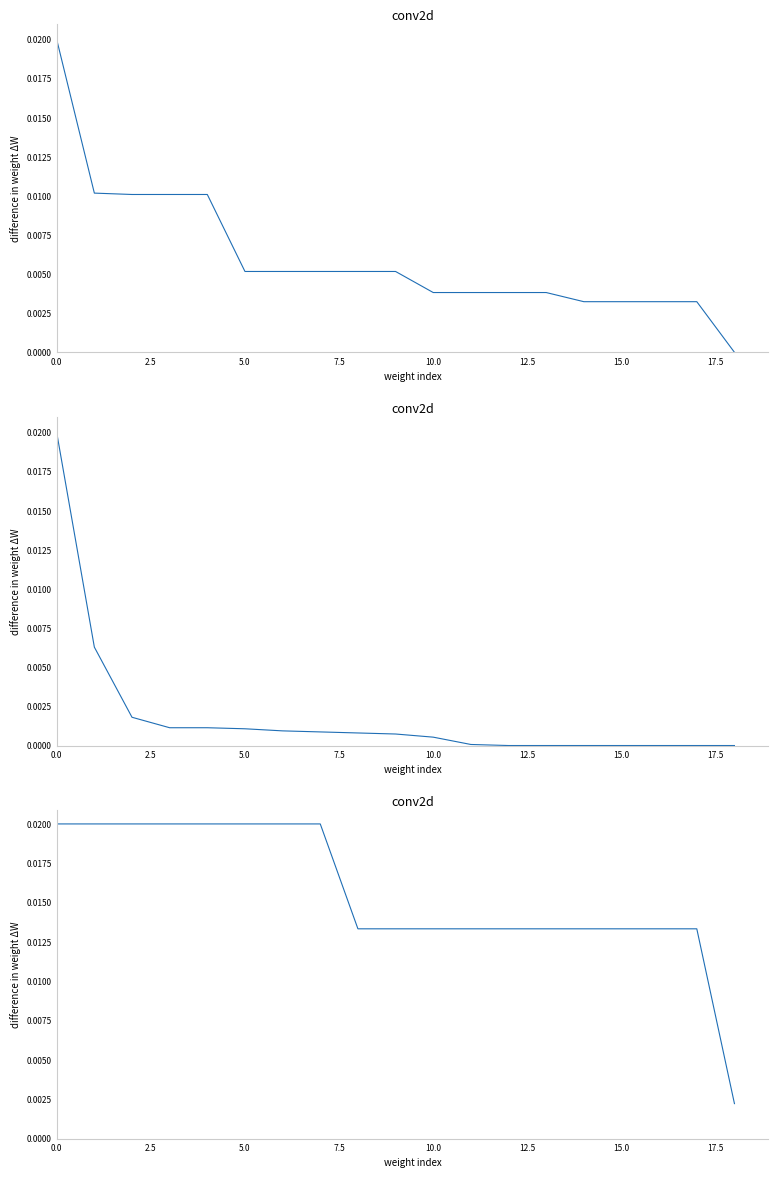

What is the label of the 12th point from the left?

11